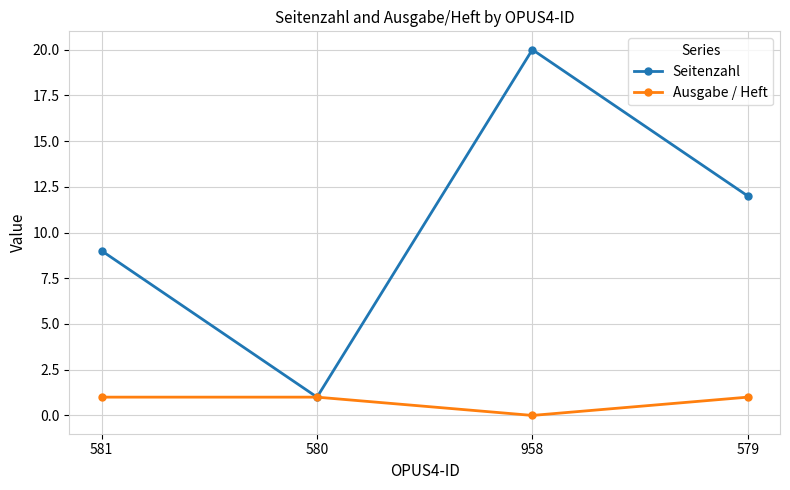

What value does the Seitenzahl series have at 579, to the nearest 5?

10